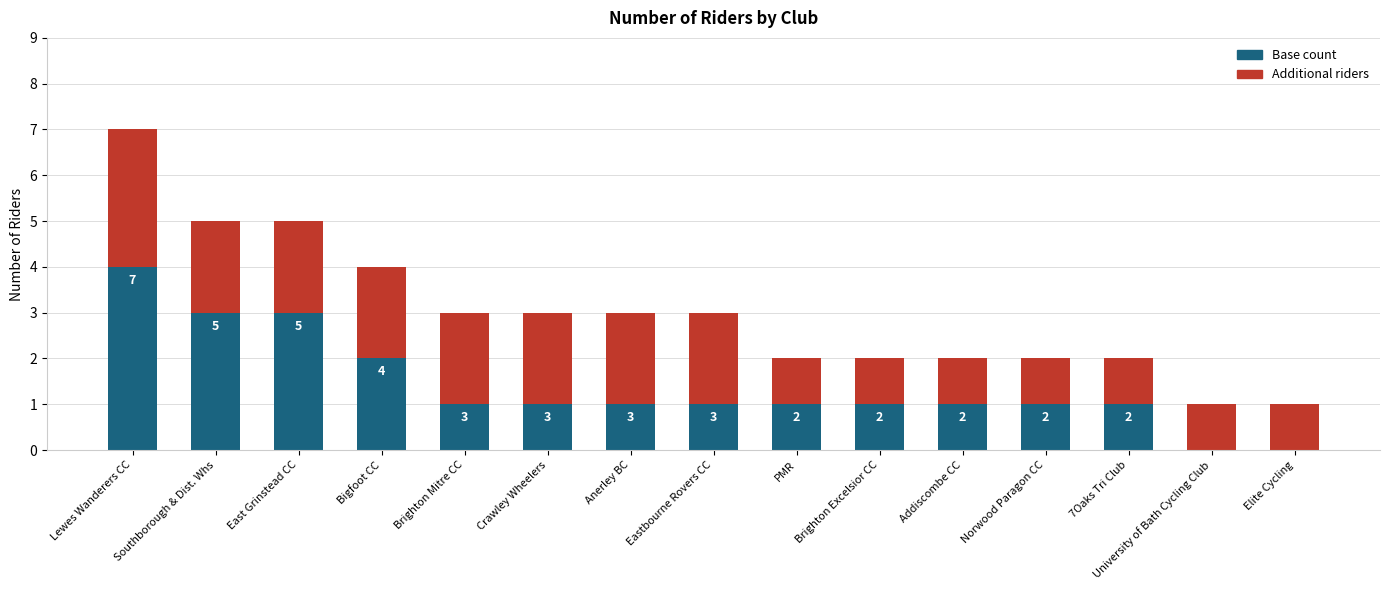

Which category has the highest value in the Base count series?

Lewes Wanderers CC